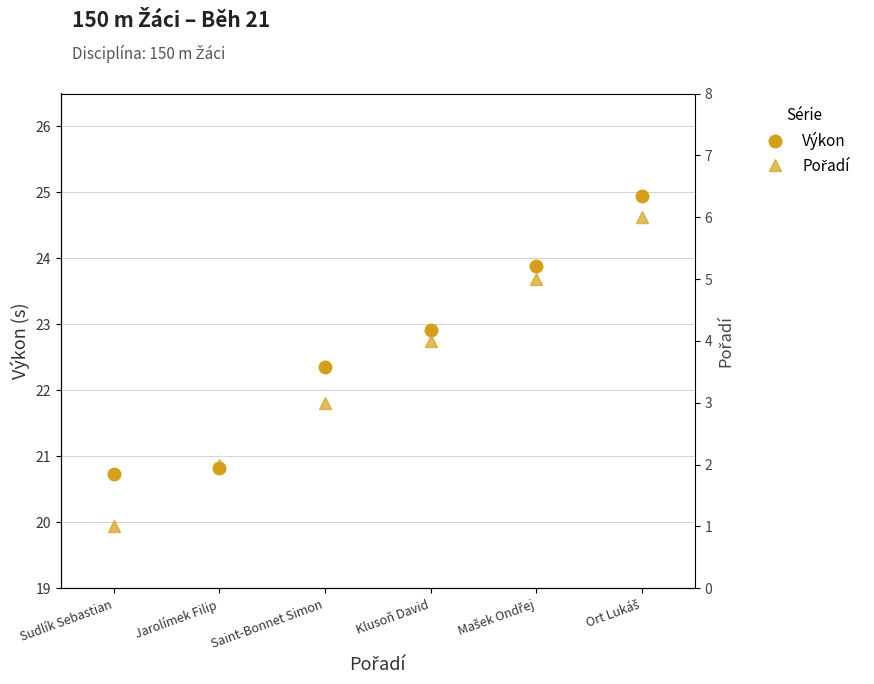

What is the label of the 4th point from the left?

Klusoň David